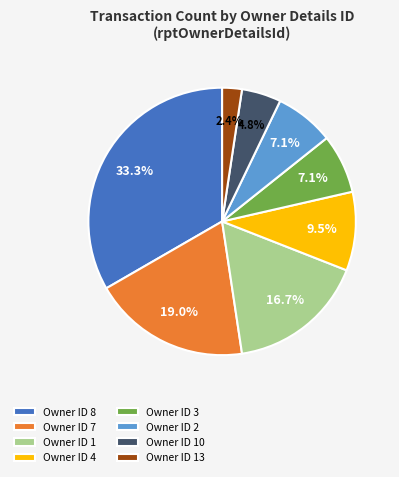

Does Owner ID 1 represent more than half of the total?

No